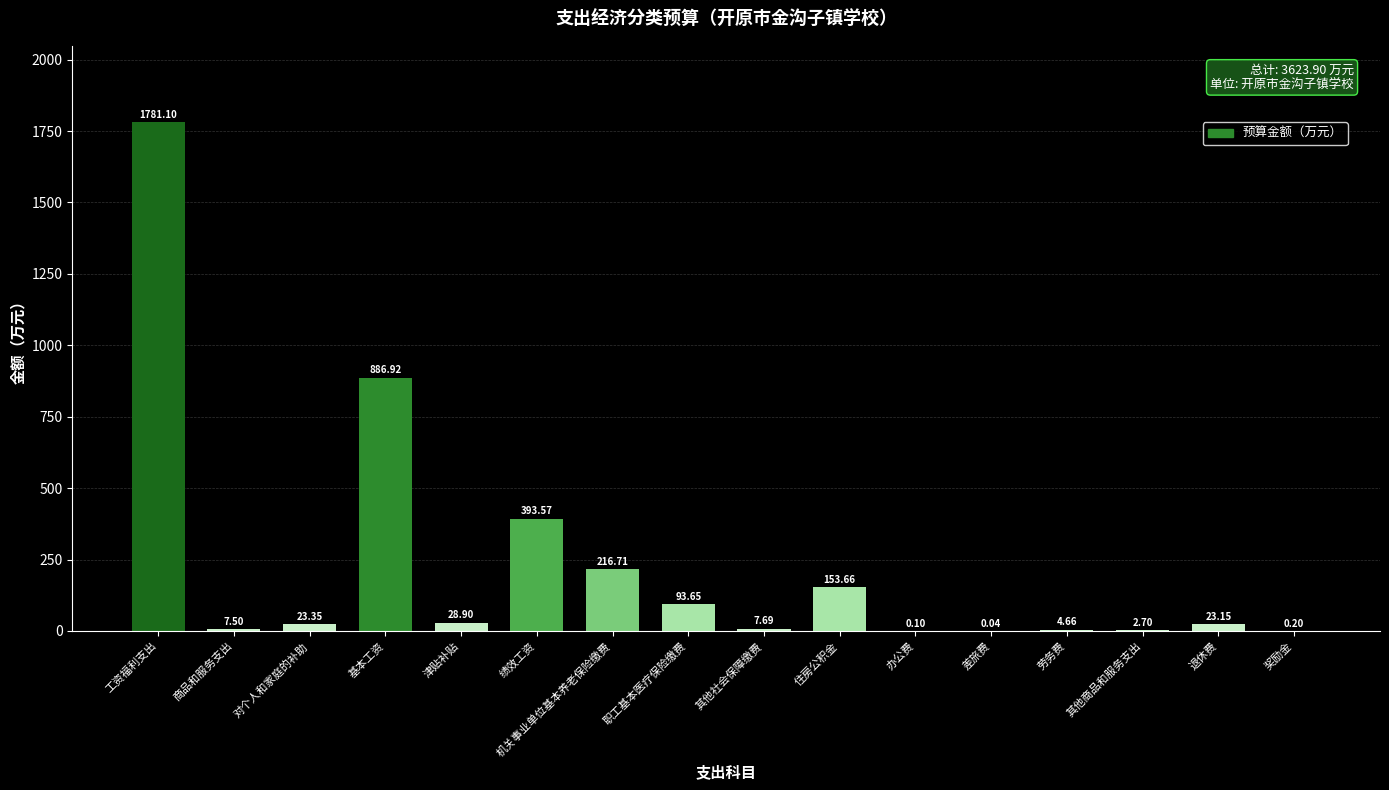

Count the number of categories in the chart.

16